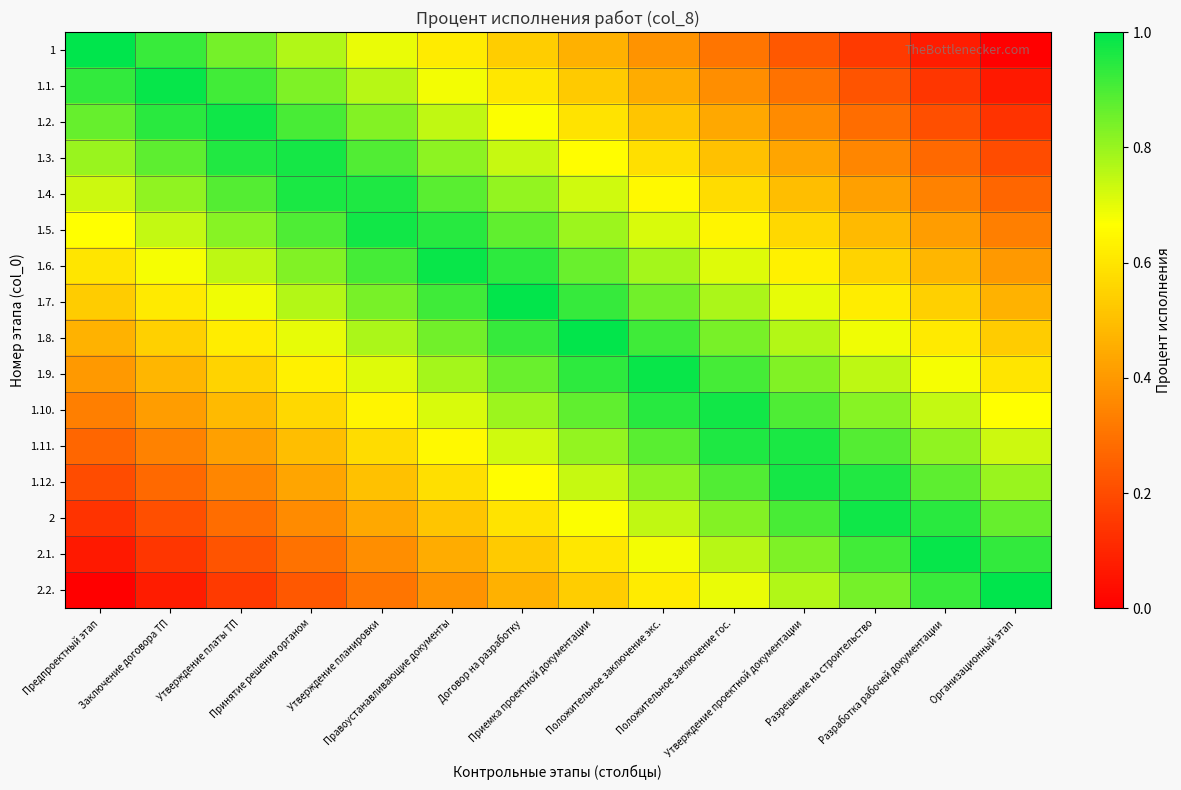

What is the spread (max minus min) of values at Утверждение платы ТП?

0.8